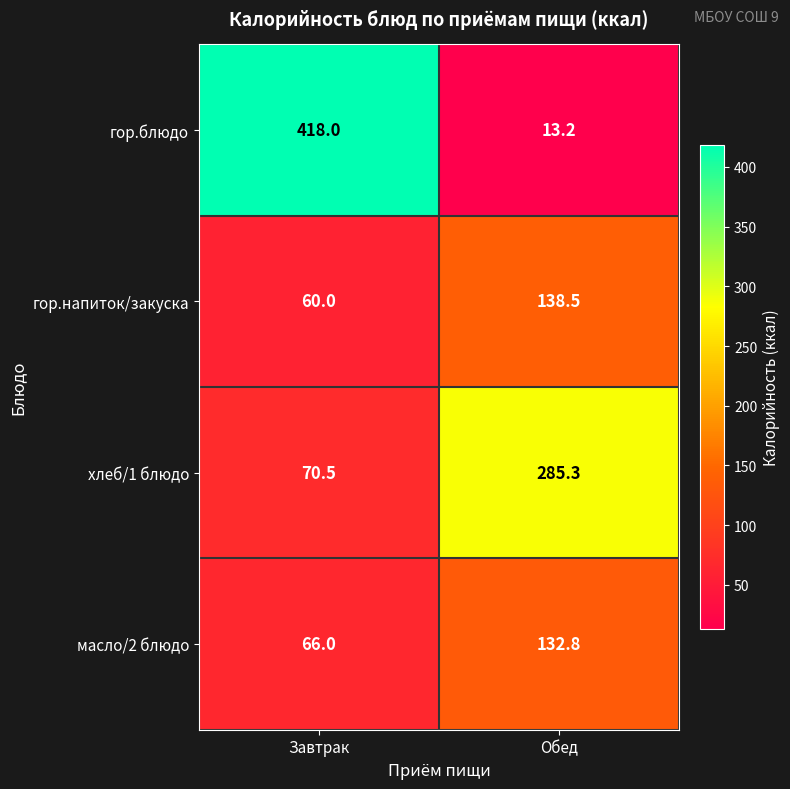

Reading right to left, list all the values displayed in this chart.

гор.блюдо: Обед=13.2	Завтрак=418.0
гор.напиток/закуска: Обед=138.5	Завтрак=60.0
хлеб/1 блюдо: Обед=285.3	Завтрак=70.5
масло/2 блюдо: Обед=132.8	Завтрак=66.0